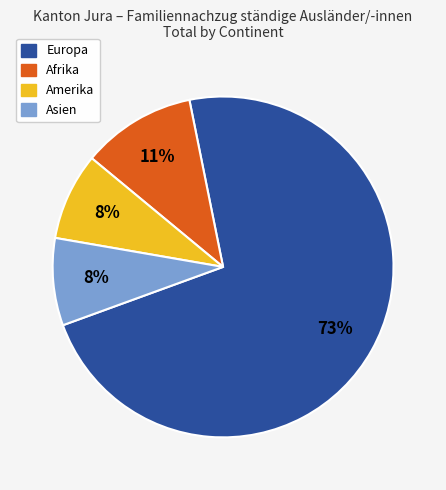

To the nearest percent, what is the average slice percentage?

25%